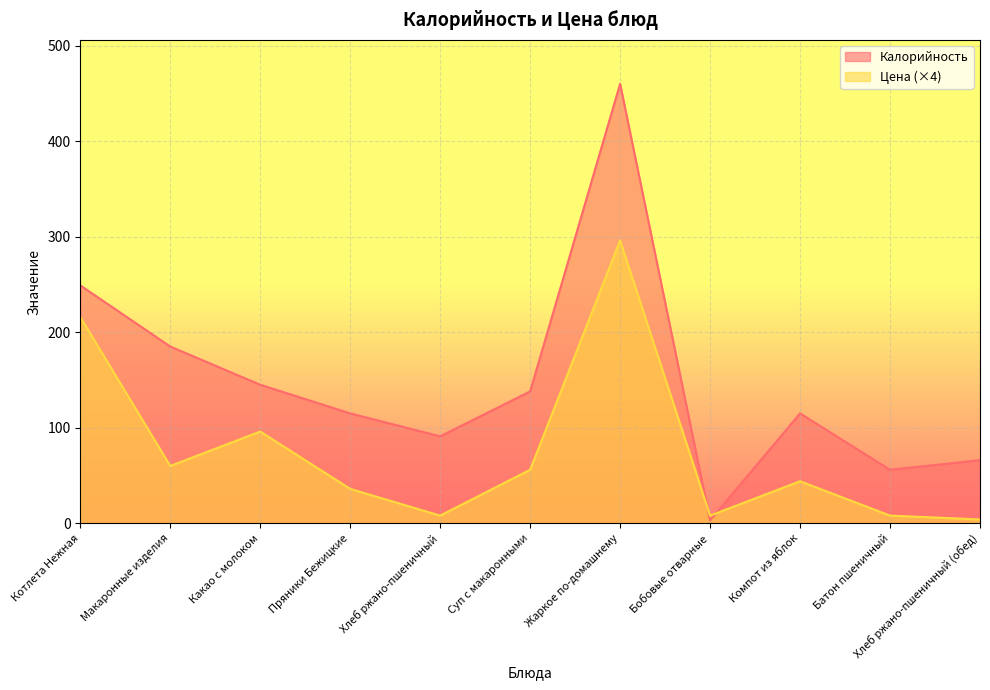

List the series in order of their peak value, highest first.

Калорийность, Цена (×4)